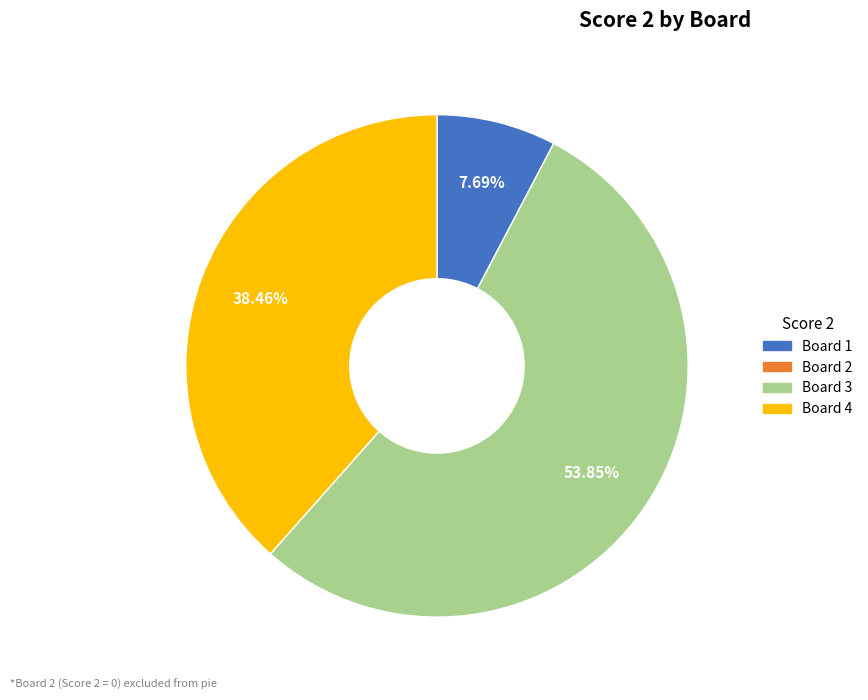

Is there any slice that represents more than half of the pie?

Yes